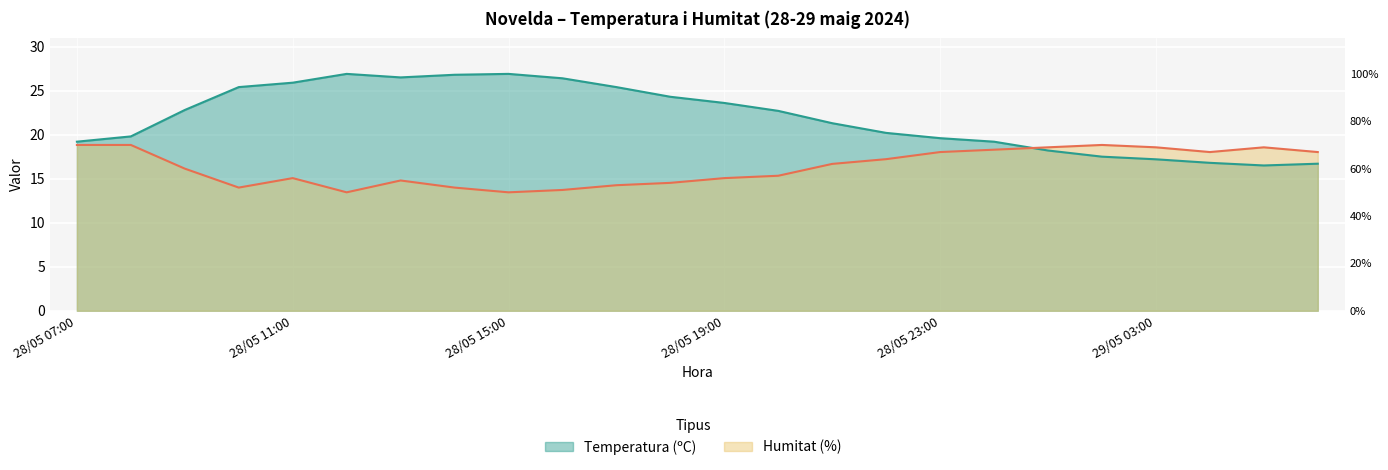

True or false: Temperatura (ºC) has a value of 25.9 at 28/05 11:00.

True